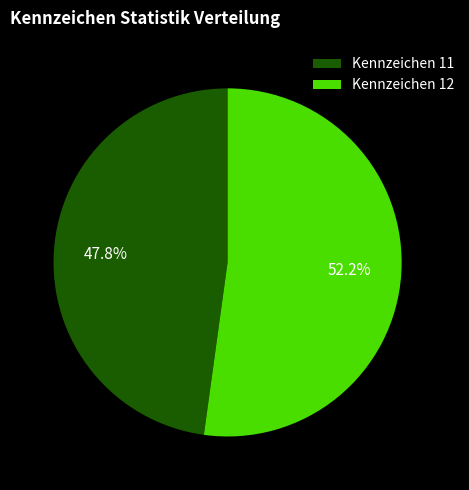

Rank the categories by value from lowest to highest.

Kennzeichen 11, Kennzeichen 12